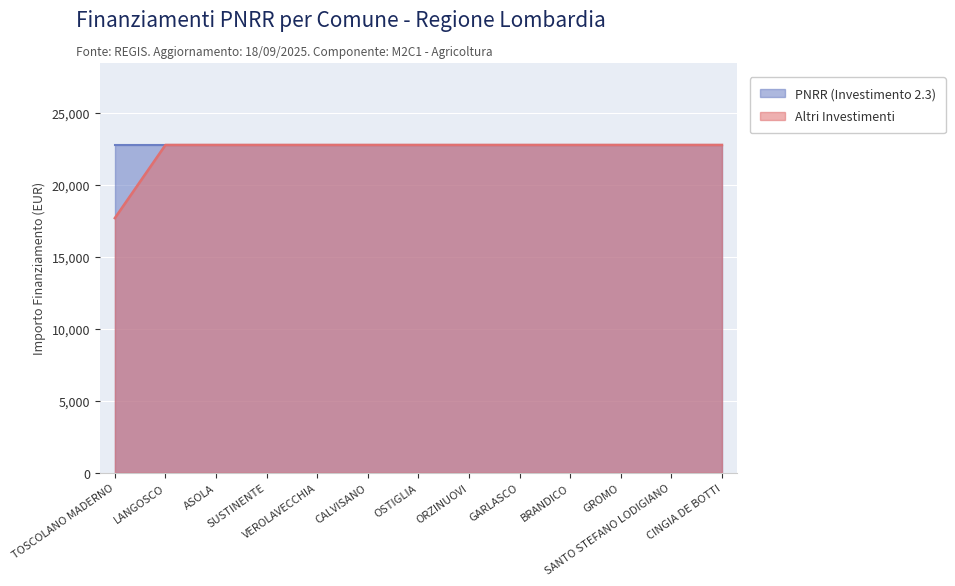

What is the sum of the values at BRANDICO and TOSCOLANO MADERNO?

40424.8